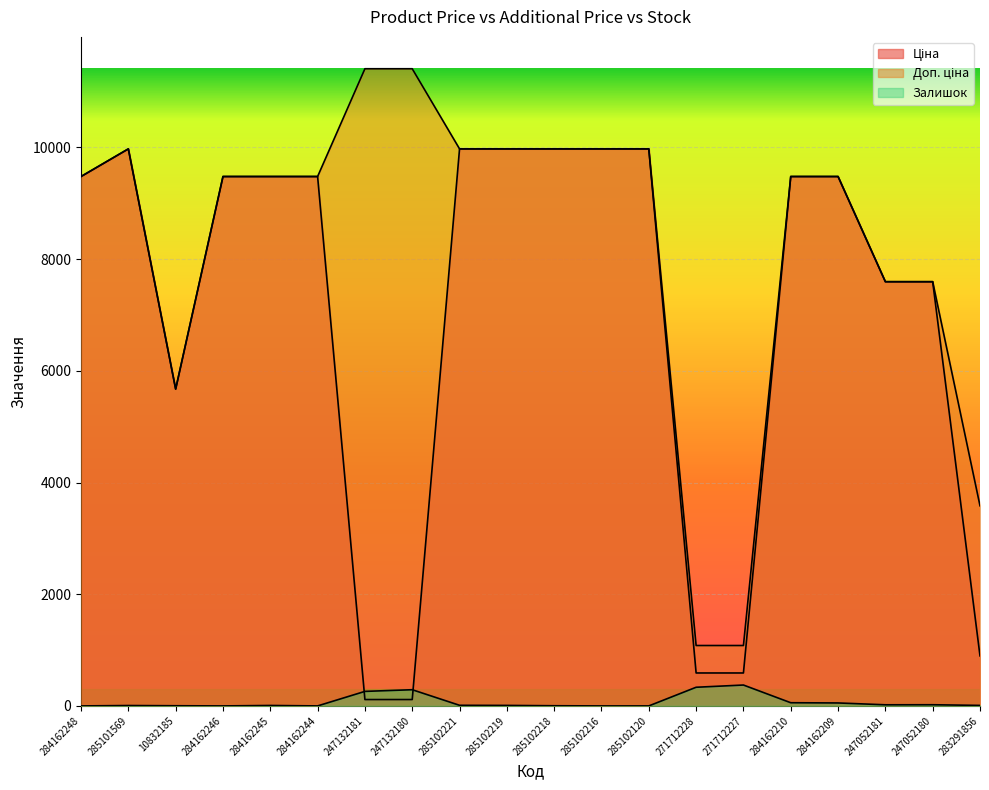

At which category does Доп. ціна reach its first local valley?

10832185